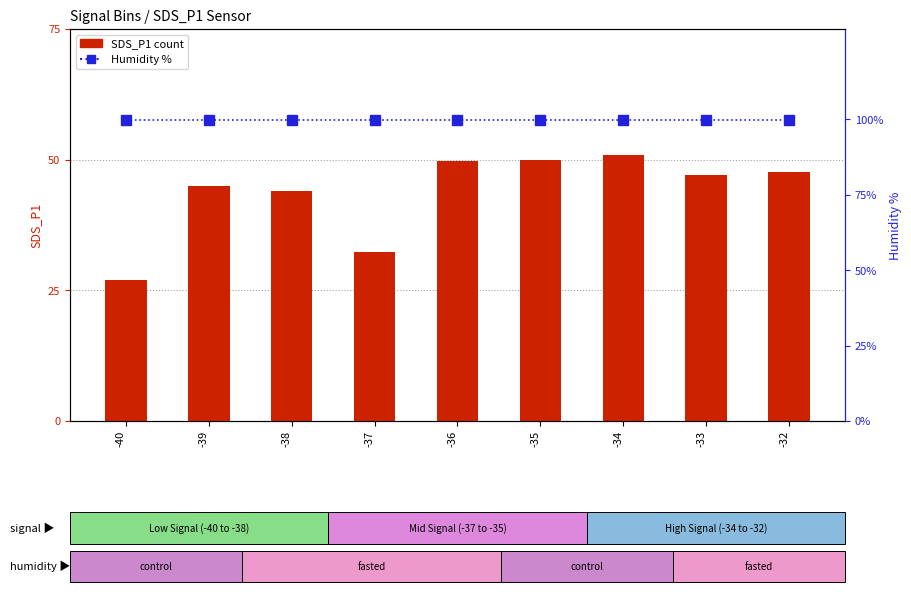

What is the difference between the second highest and second lowest values in the SDS_P1 count series?

17.7